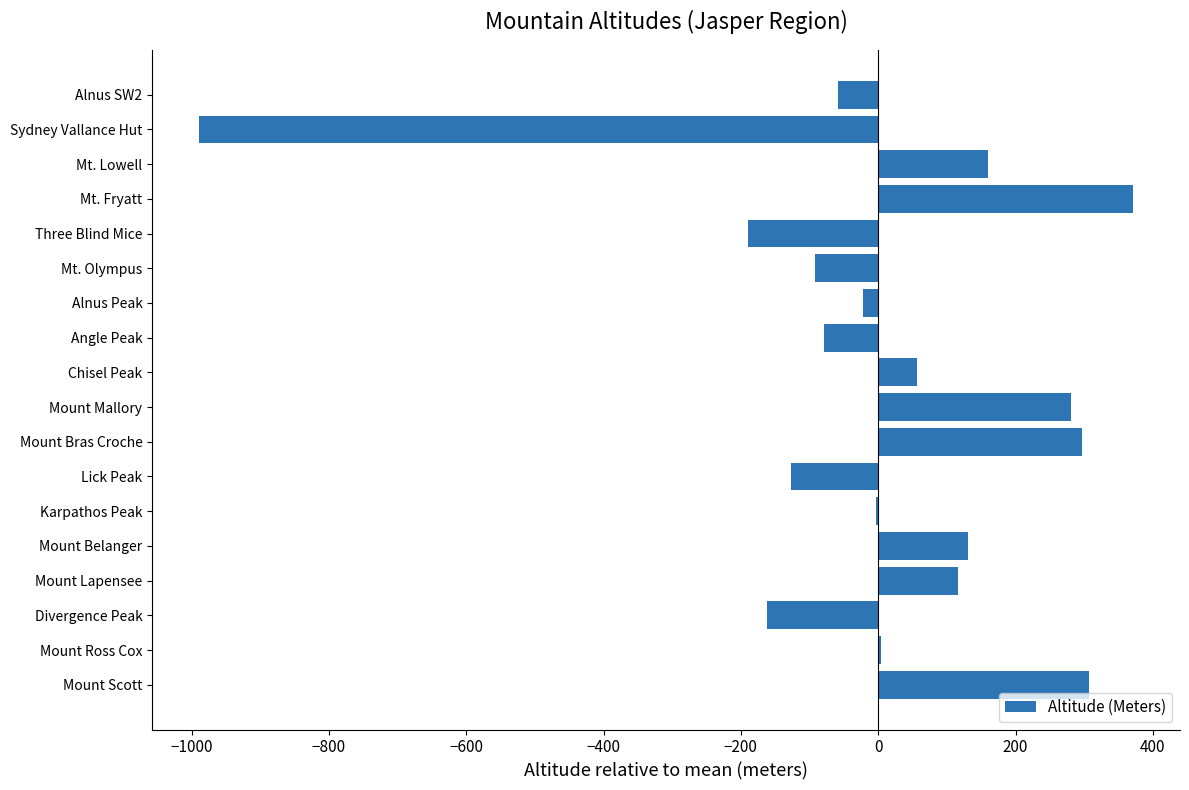

What is the approximate value at Mount Belanger?

130.5